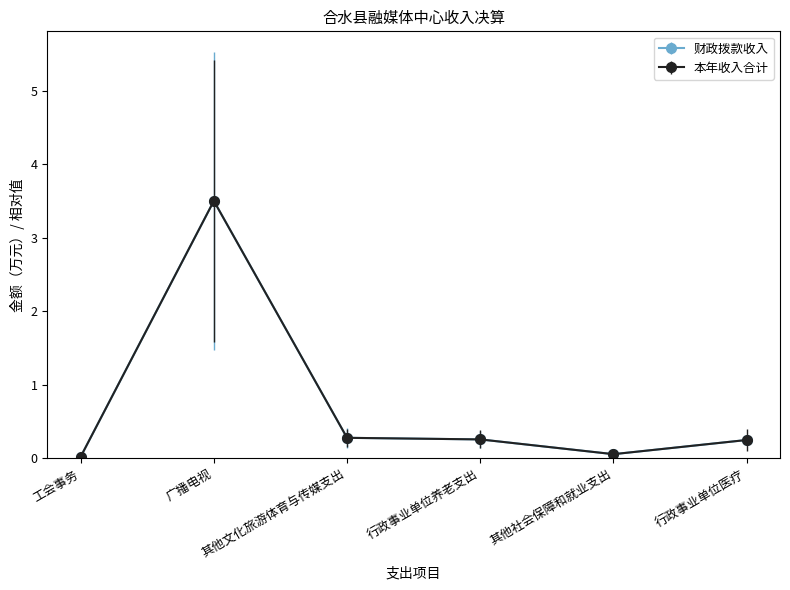

Rank the series by their maximum value, from lowest to highest.

财政拨款收入, 本年收入合计